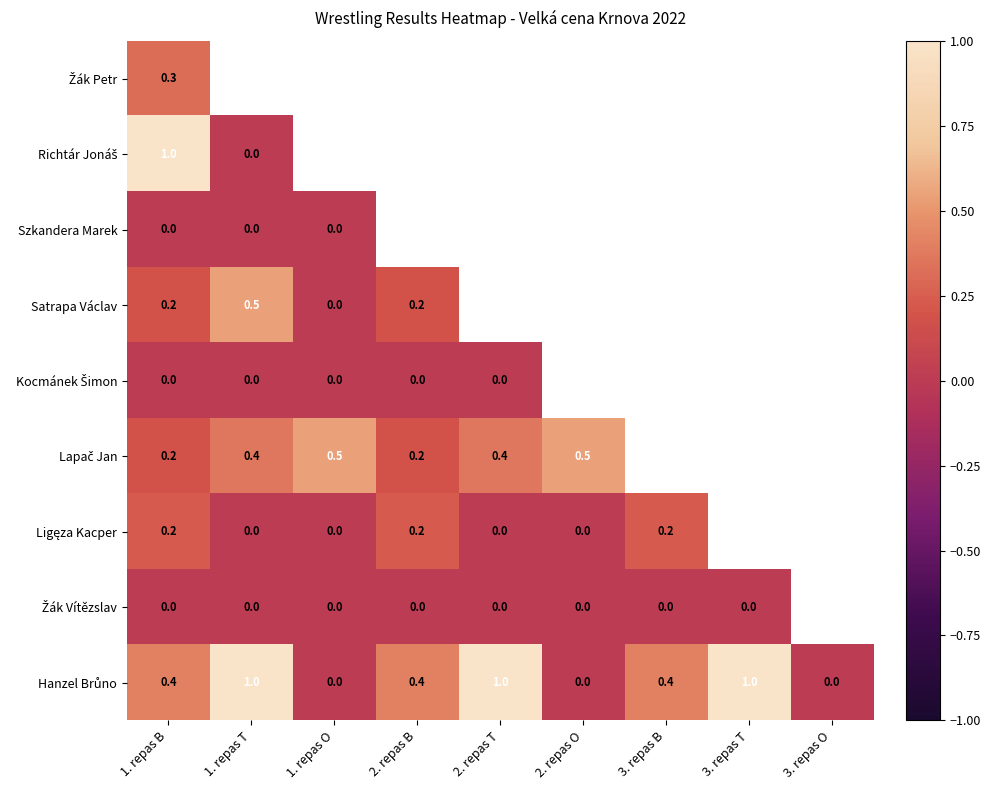

What is the difference between the maximum and minimum values in the Žák Petr series?

1.0